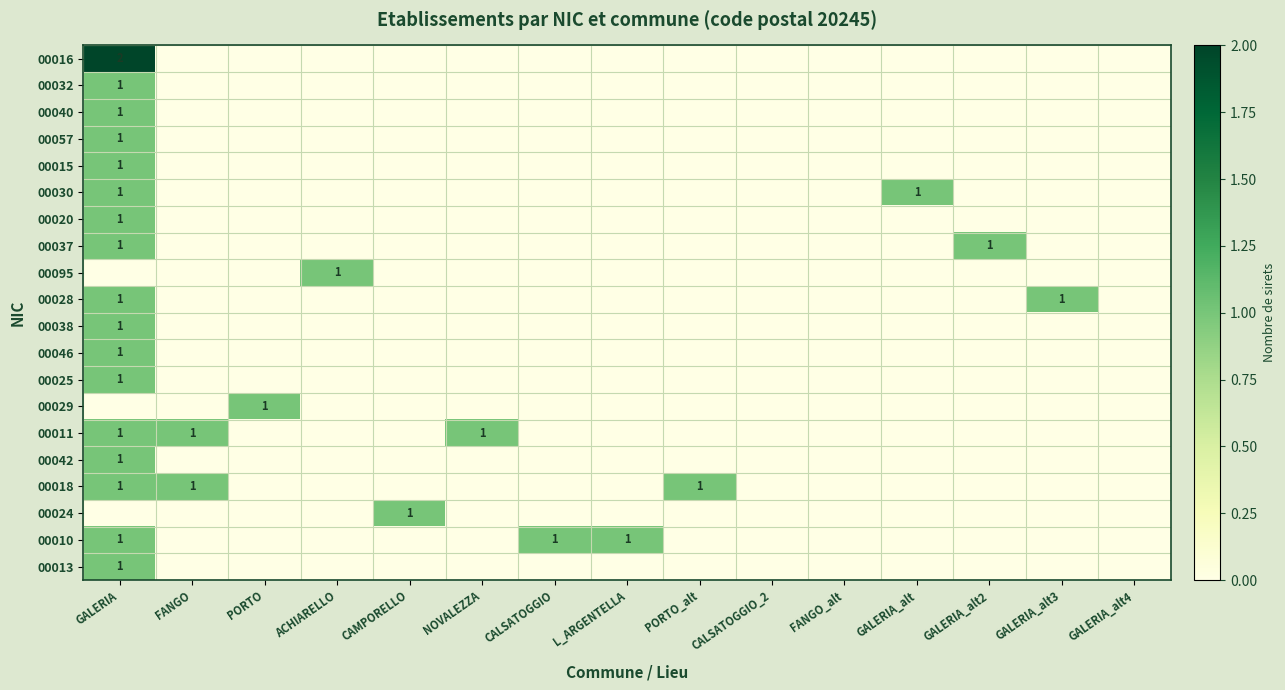

What is the difference between the highest and lowest values at L_ARGENTELLA?

1